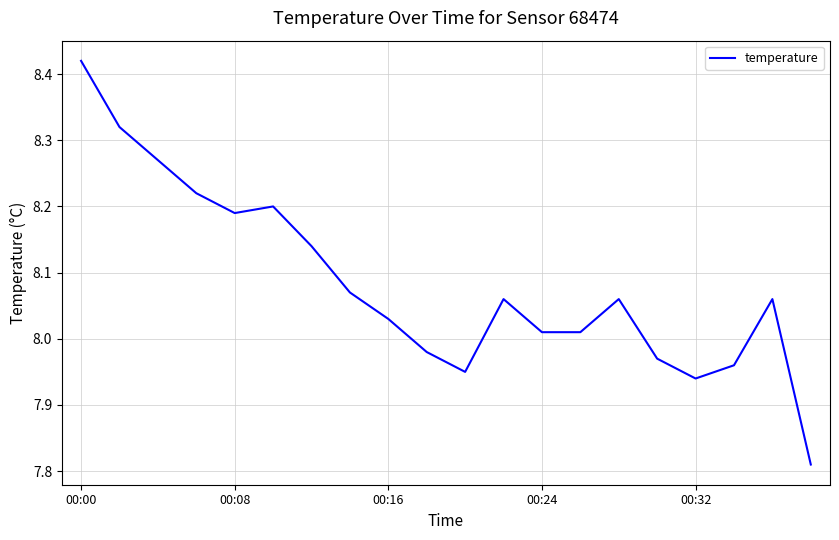

What is the difference between the maximum and minimum values?

0.6